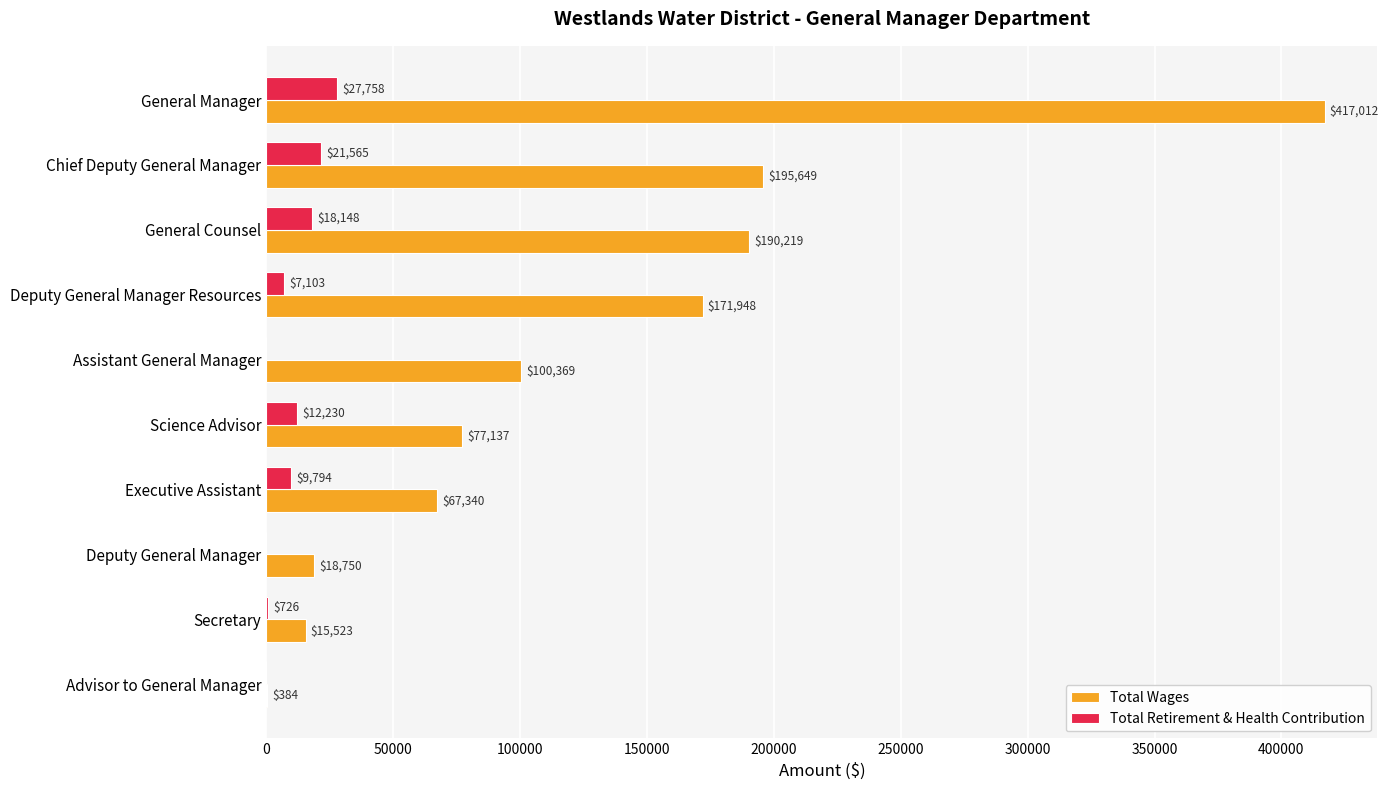

What is the maximum value for Total Wages?

417012